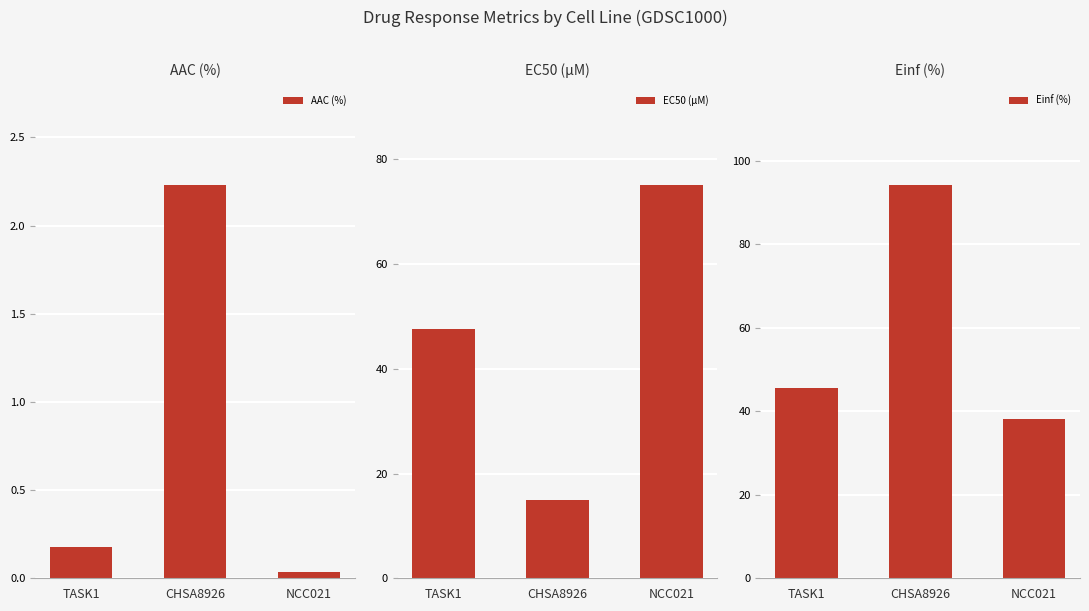

True or false: Einf (%) has a value of 13.8 at TASK1.

False